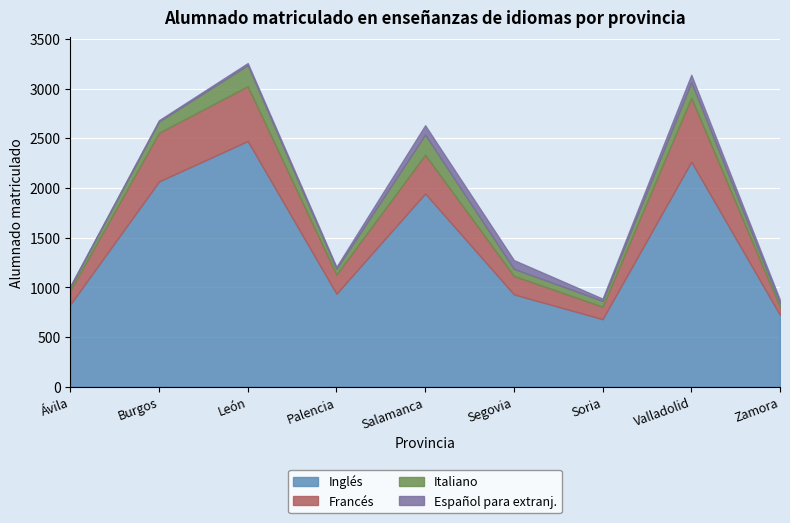

At how many categories does at least one series exceed 1521?

4